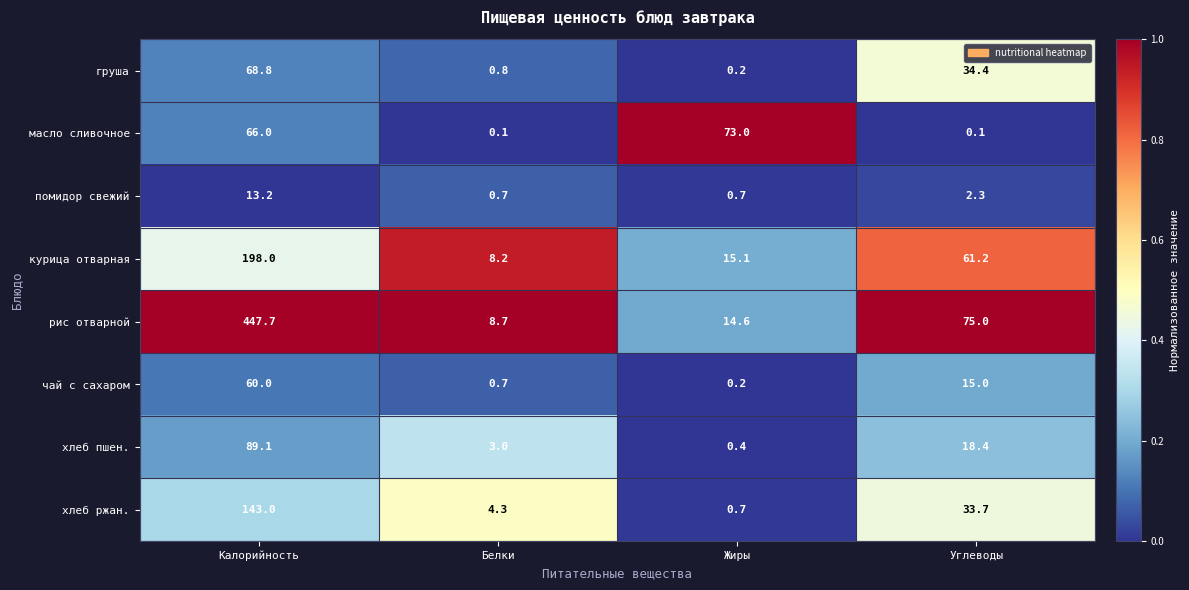

Which series has the widest spread of values?

рис отварной